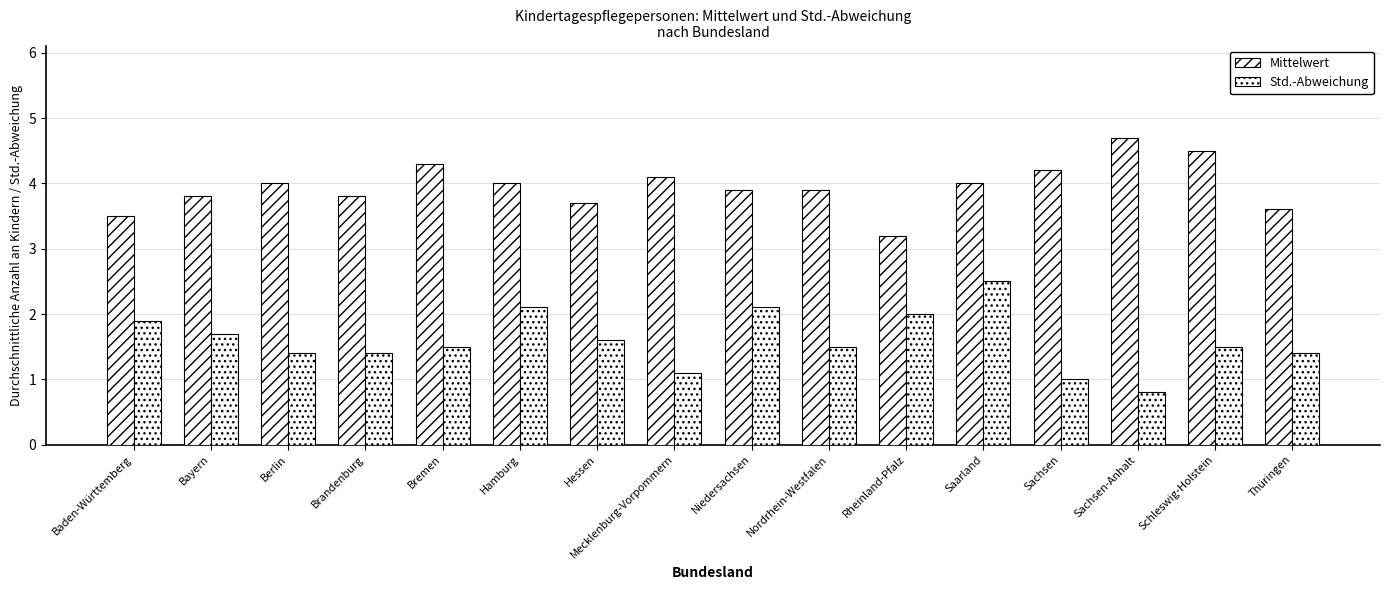

How many bars are there in each group?

2